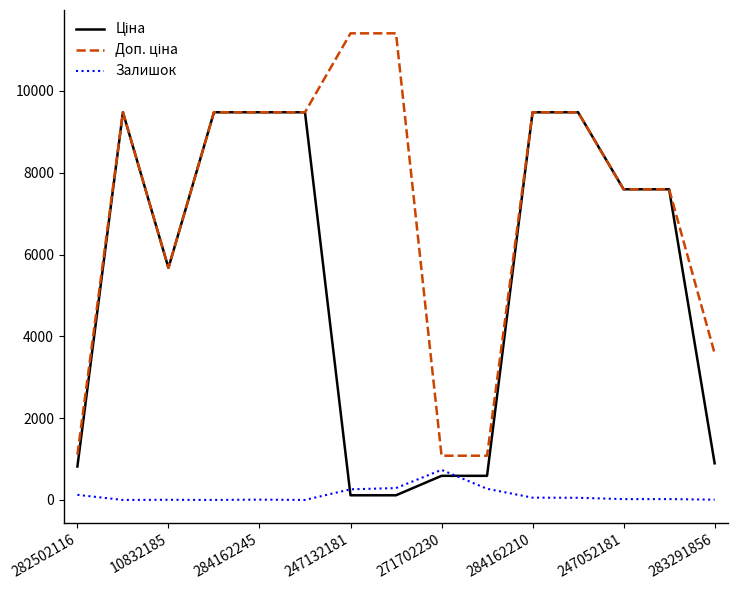

What is the maximum value shown in the chart?

11410.0